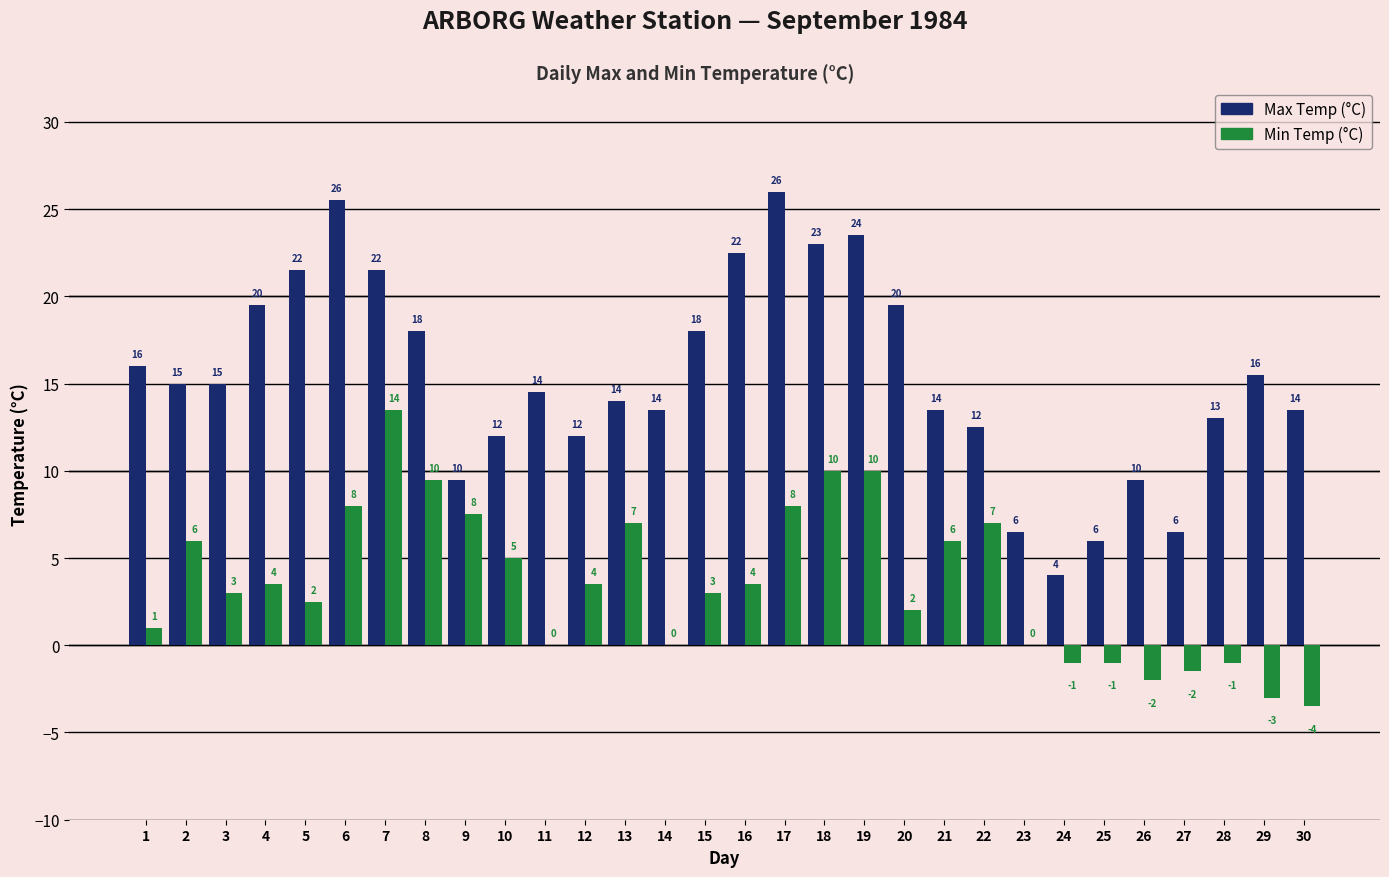

What is the sum of all Min Temp (°C) values?

106.5